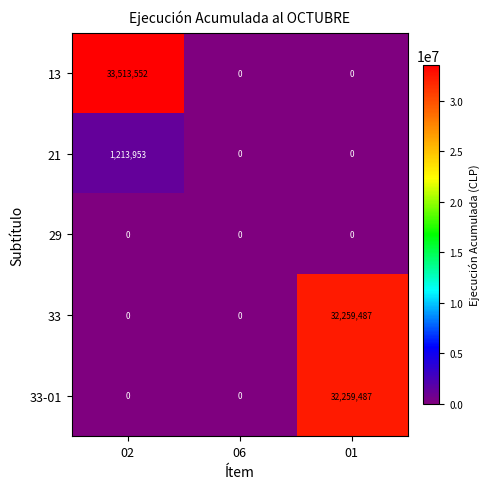

Is it true that 33 equals -12716655 at 02?

False